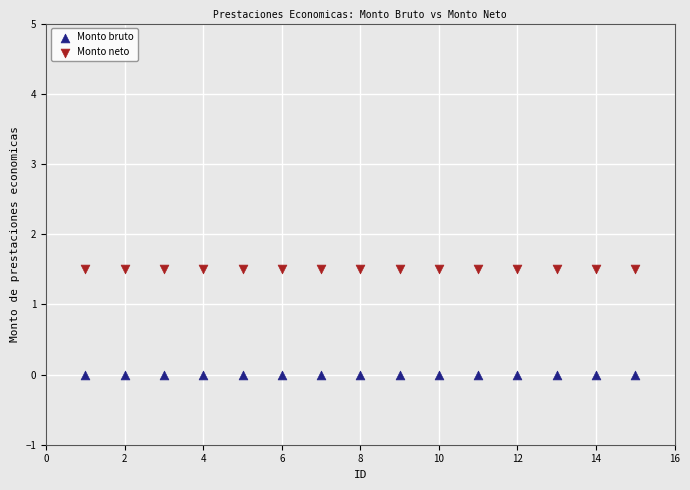

Which series contains the highest Y value?

Monto neto